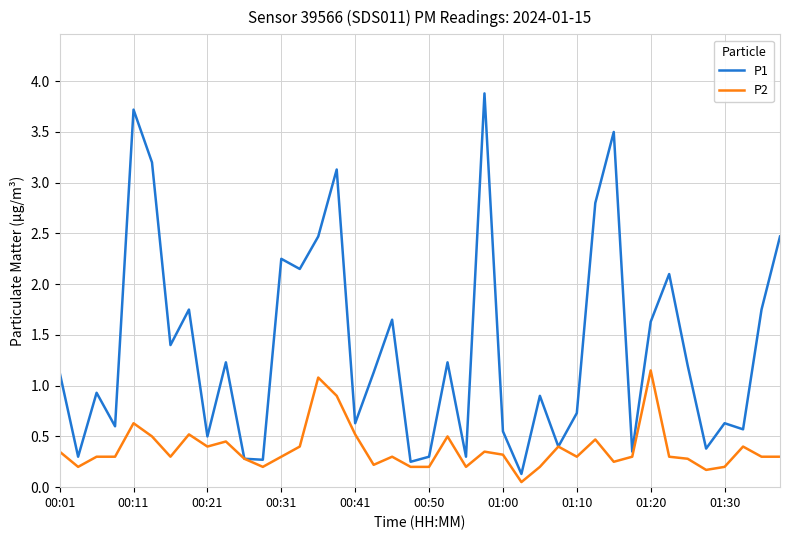

Which series has the widest spread of values?

P1